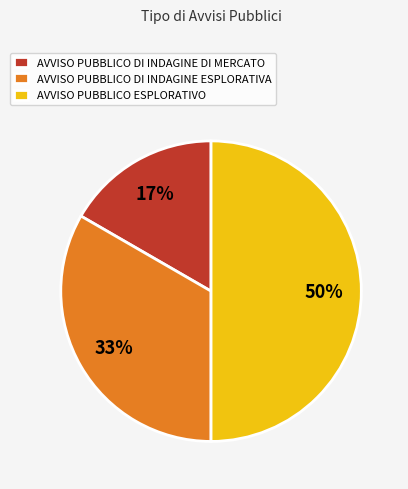

To the nearest percent, what is the average slice percentage?

33%